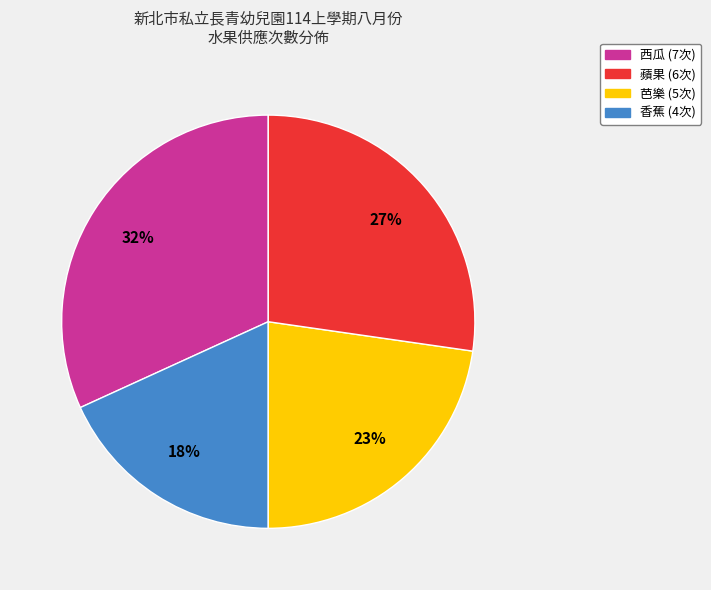

Is there a majority slice in this chart?

No